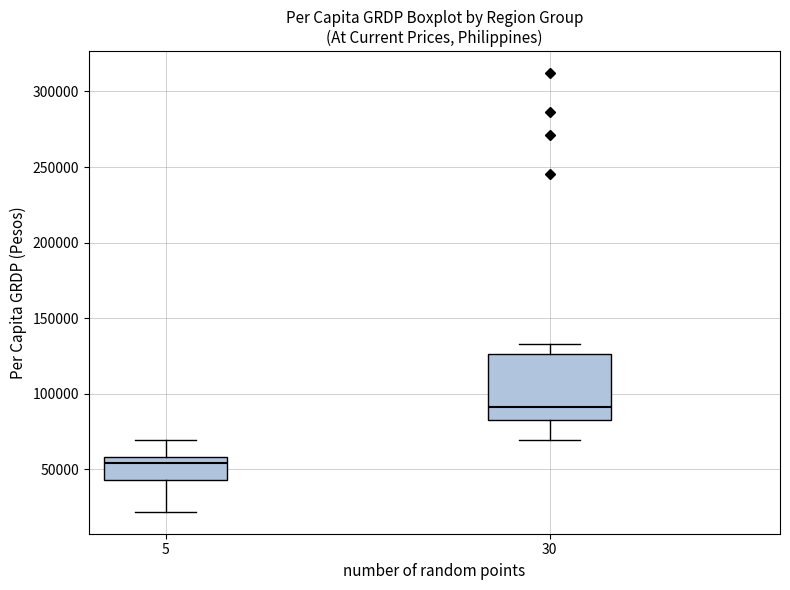

Which box has the highest median line?

30